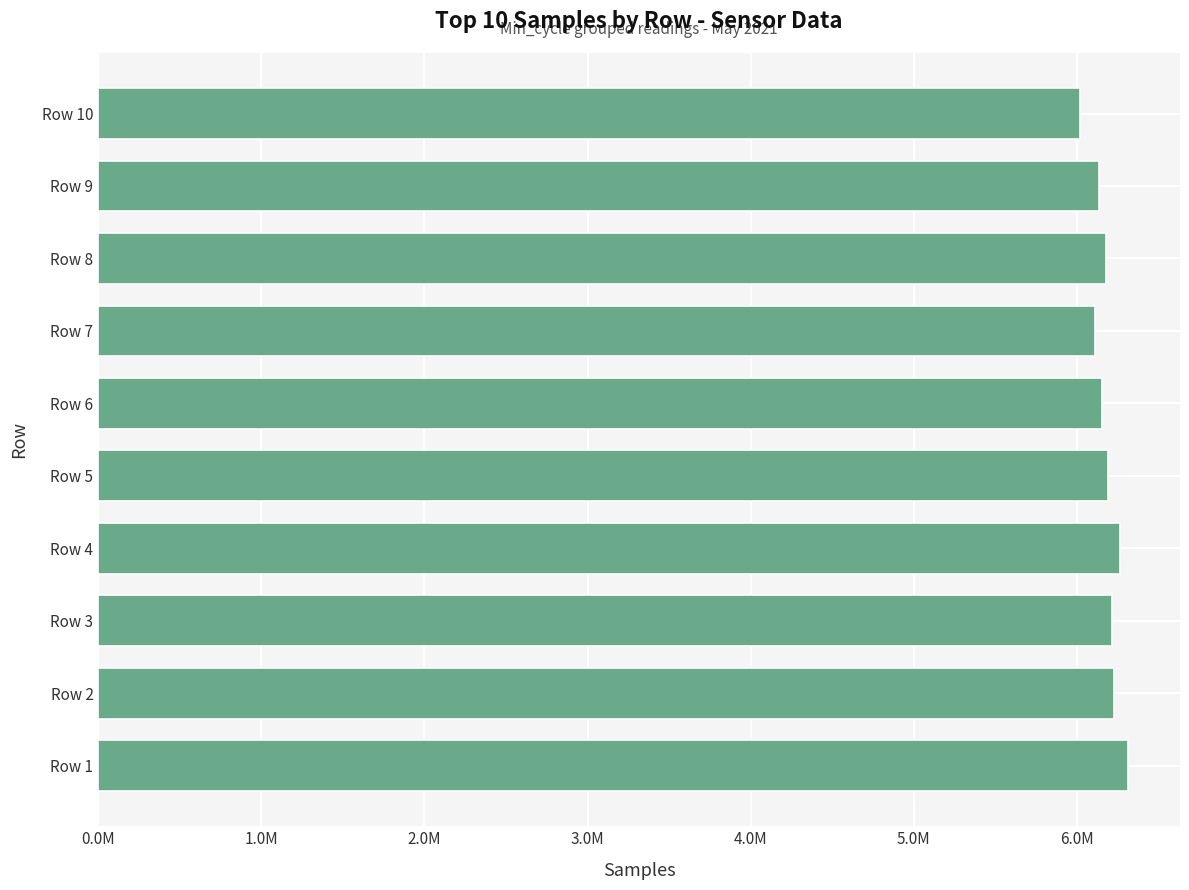

Does the chart contain any negative values?

No